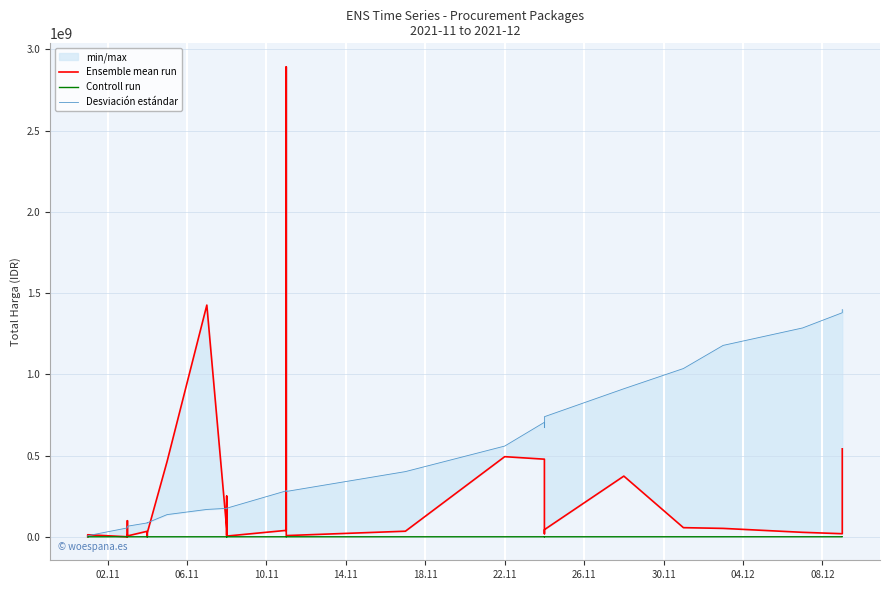

At how many categories does at least one series exceed 495519973?

12